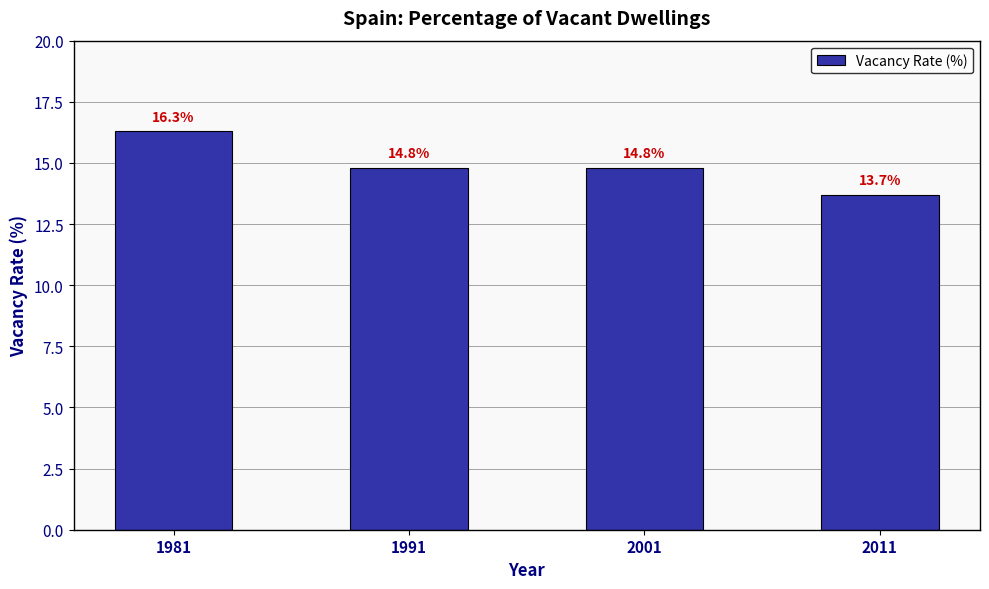

What is the average value?

14.9